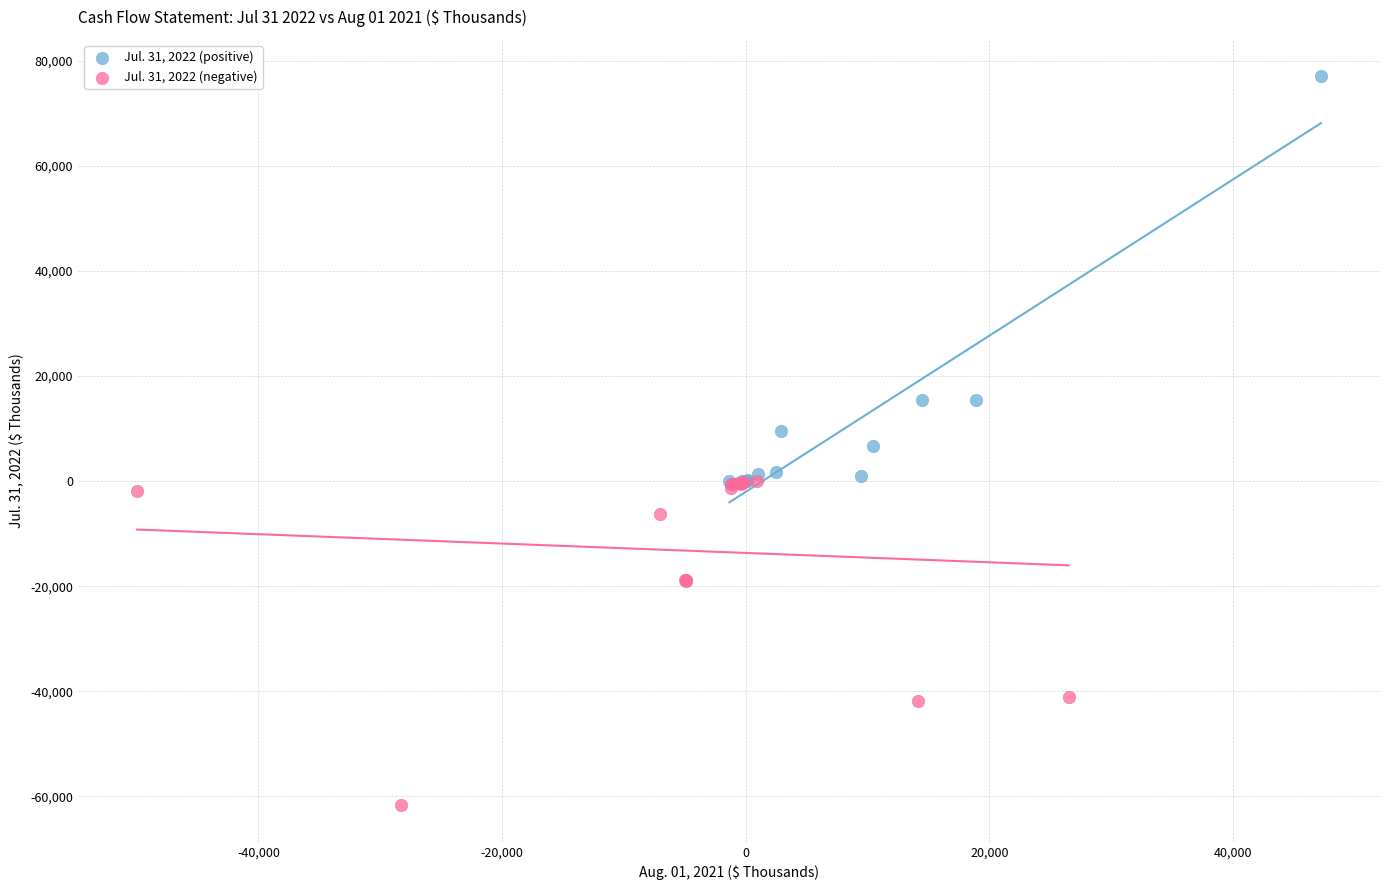

Which series contains the lowest Y value?

Jul. 31, 2022 (negative)